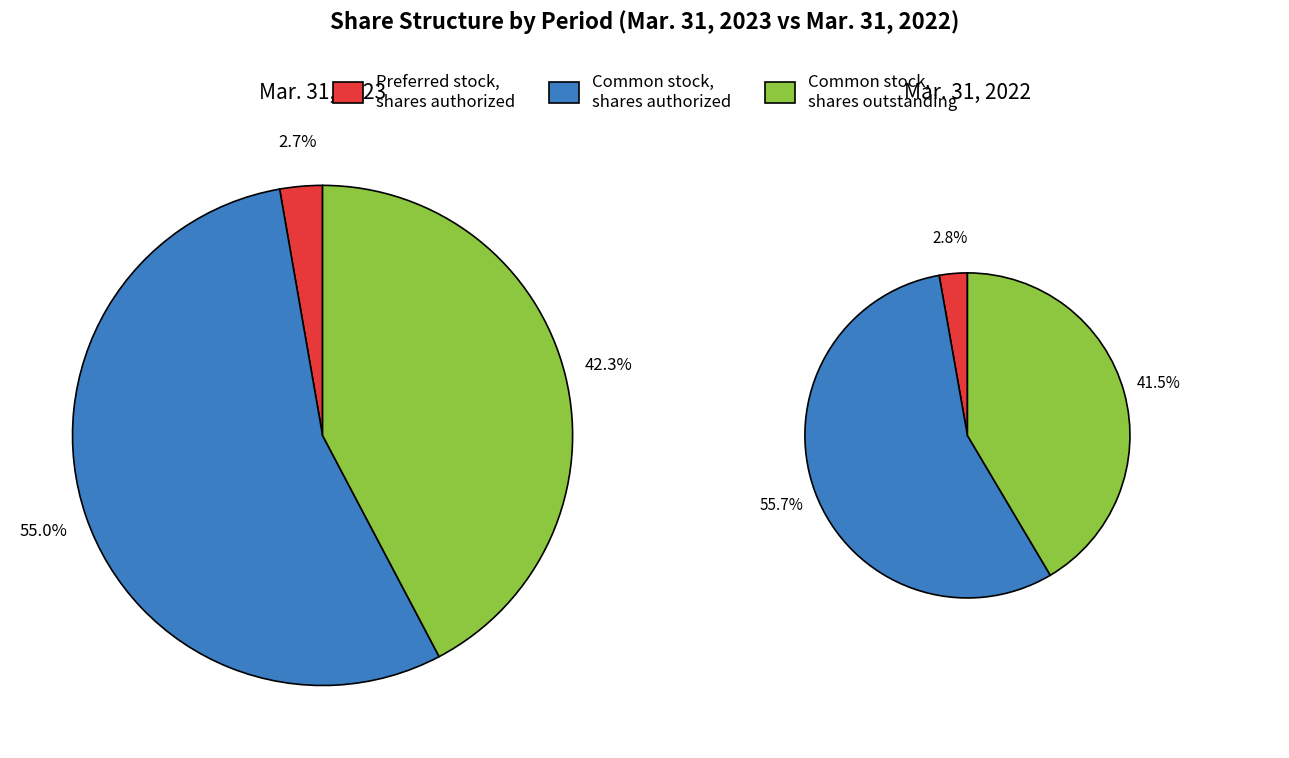

True or false: Common stock, shares outstanding accounts for 42% of the total.

True